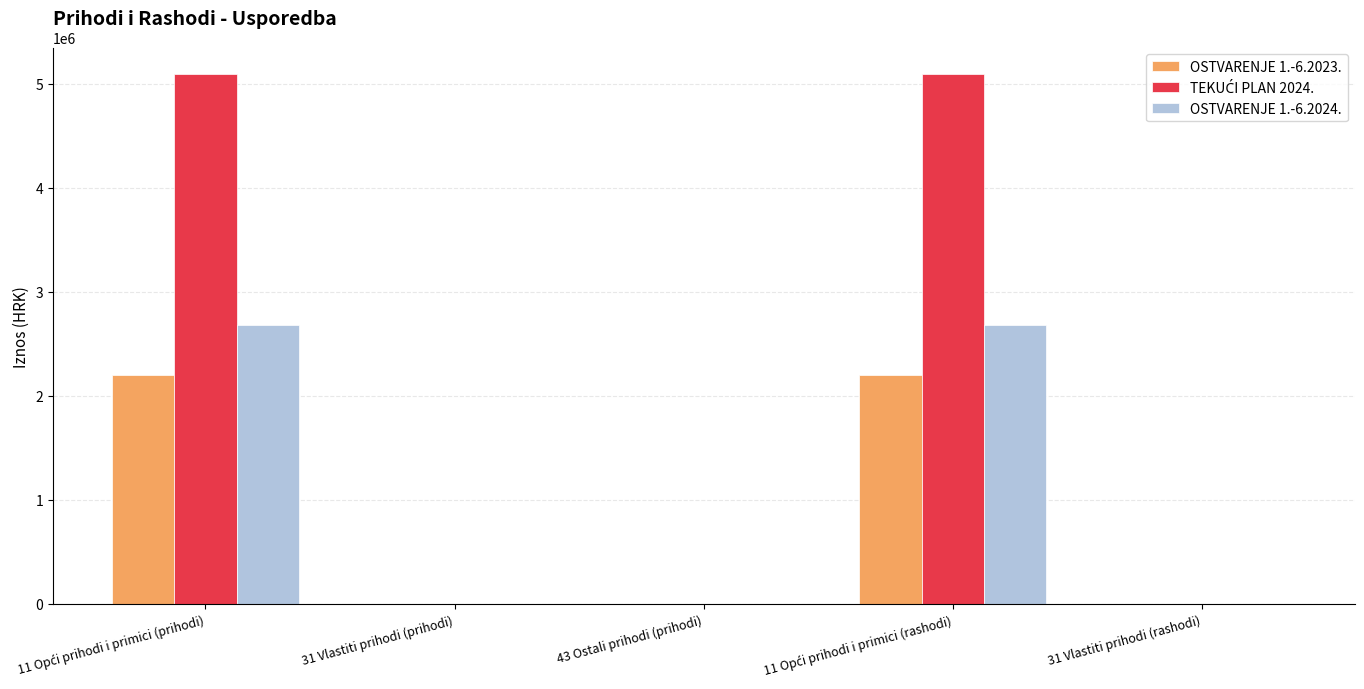

What is the greatest value displayed?

5095210.0